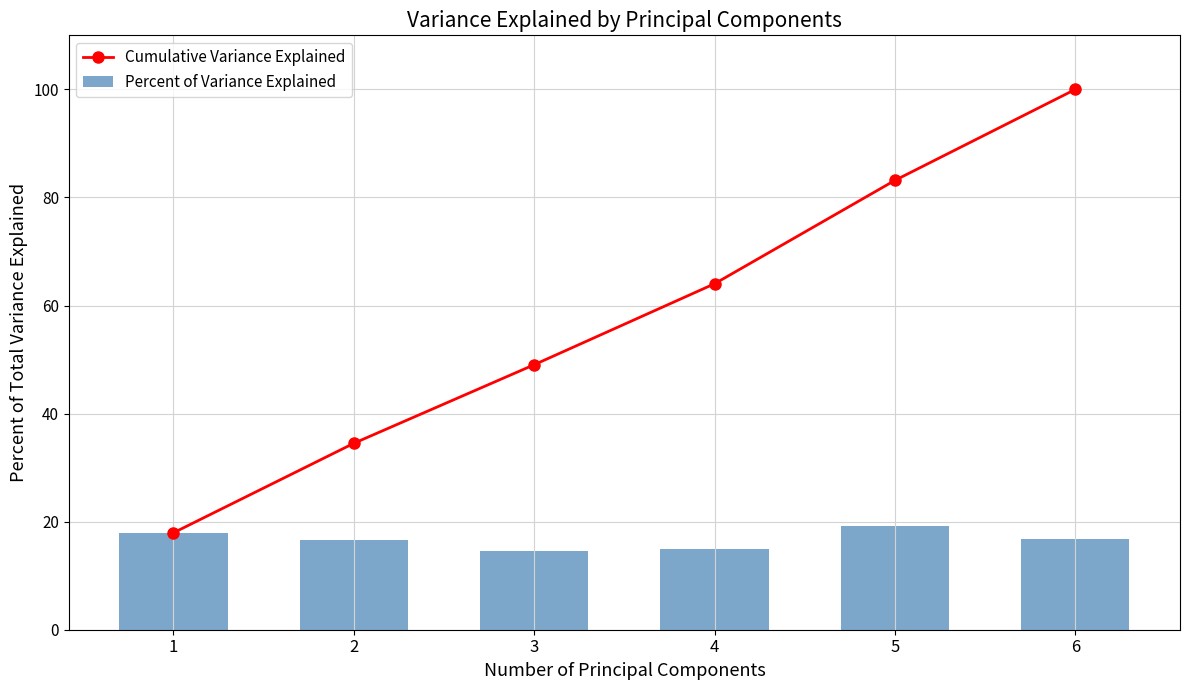

What is the difference between the highest and lowest values at 6?

83.2